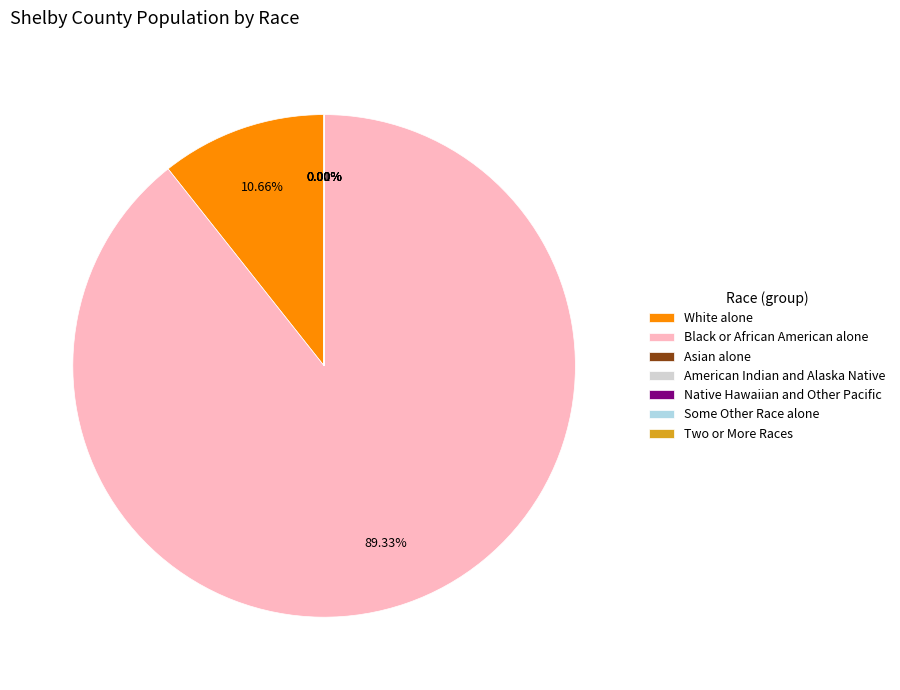

What is the majority slice?

Black or African American alone